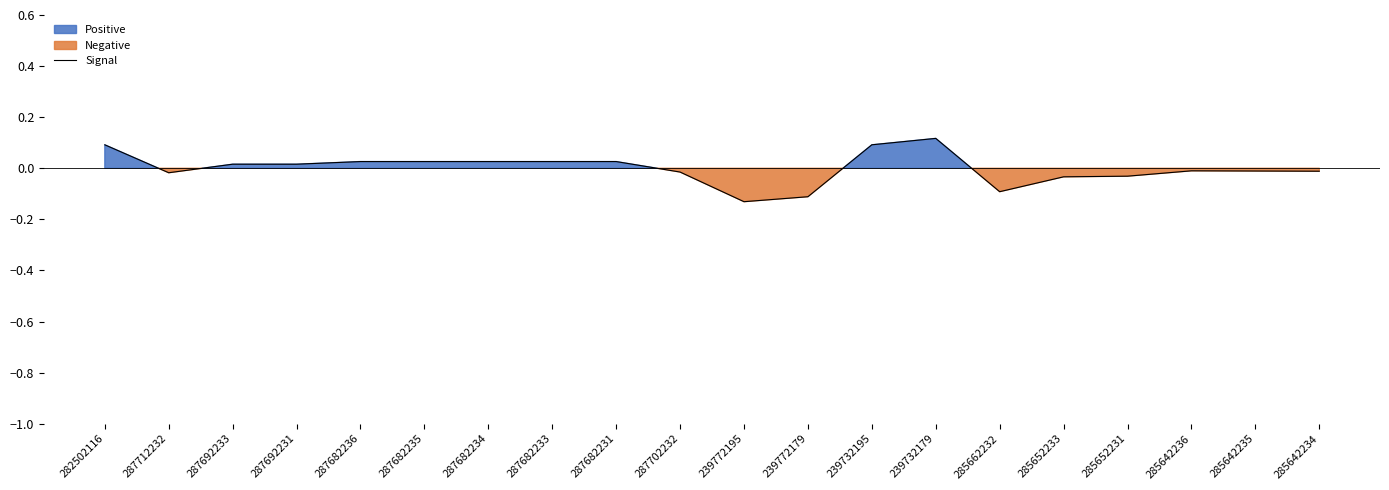

Where does the data first go above 0?

282502116